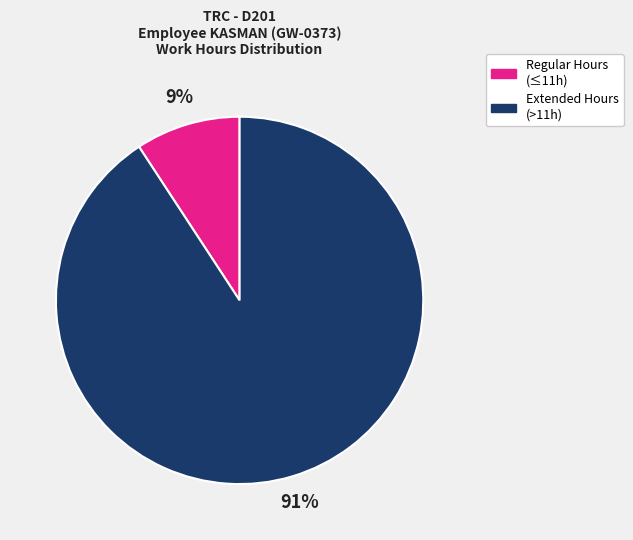

To the nearest percent, what percentage of the pie is Regular Hours (≤11h)?

9%